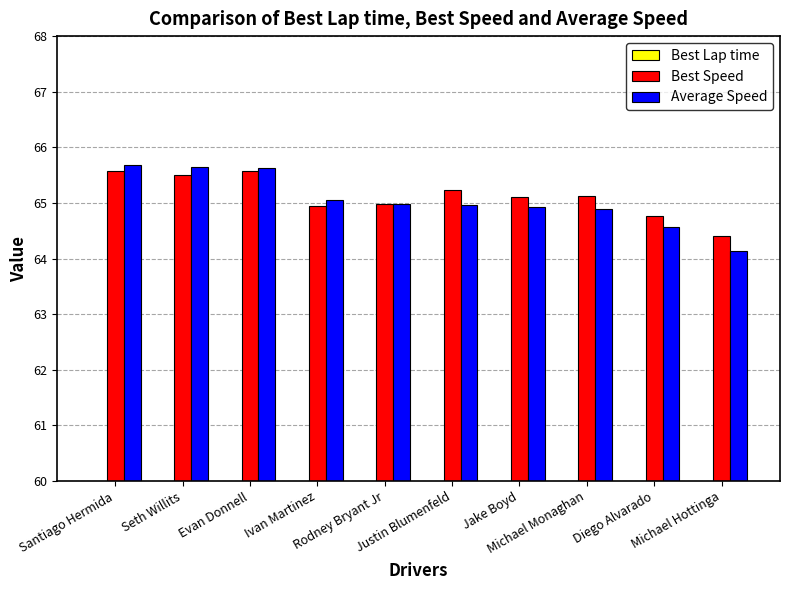

What is the spread (max minus min) of values at Evan Donnell?

16.2